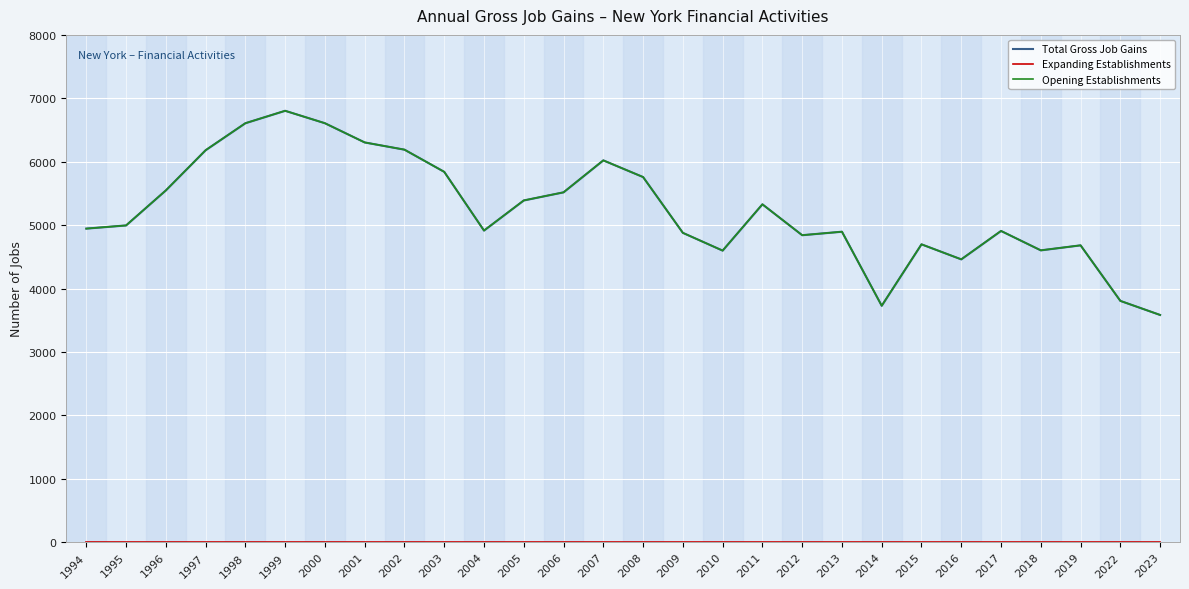

Reading right to left, transcribe all the data shown in this chart.

Total Gross Job Gains: 2023=3583	2022=3805	2019=4681	2018=4602	2017=4908	2016=4460	2015=4697	2014=3728	2013=4896	2012=4841	2011=5328	2010=4598	2009=4878	2008=5758	2007=6021	2006=5517	2005=5389	2004=4914	2003=5840	2002=6190	2001=6304	2000=6607	1999=6803	1998=6607	1997=6181	1996=5547	1995=4995	1994=4945
Expanding Establishments: 2023=0	2022=0	2019=0	2018=0	2017=0	2016=0	2015=0	2014=0	2013=0	2012=0	2011=0	2010=0	2009=0	2008=0	2007=0	2006=0	2005=0	2004=0	2003=0	2002=0	2001=0	2000=0	1999=0	1998=0	1997=0	1996=0	1995=0	1994=0
Opening Establishments: 2023=3583	2022=3805	2019=4681	2018=4602	2017=4908	2016=4460	2015=4697	2014=3728	2013=4896	2012=4841	2011=5328	2010=4598	2009=4878	2008=5758	2007=6021	2006=5517	2005=5389	2004=4914	2003=5840	2002=6190	2001=6304	2000=6607	1999=6803	1998=6607	1997=6181	1996=5547	1995=4995	1994=4945